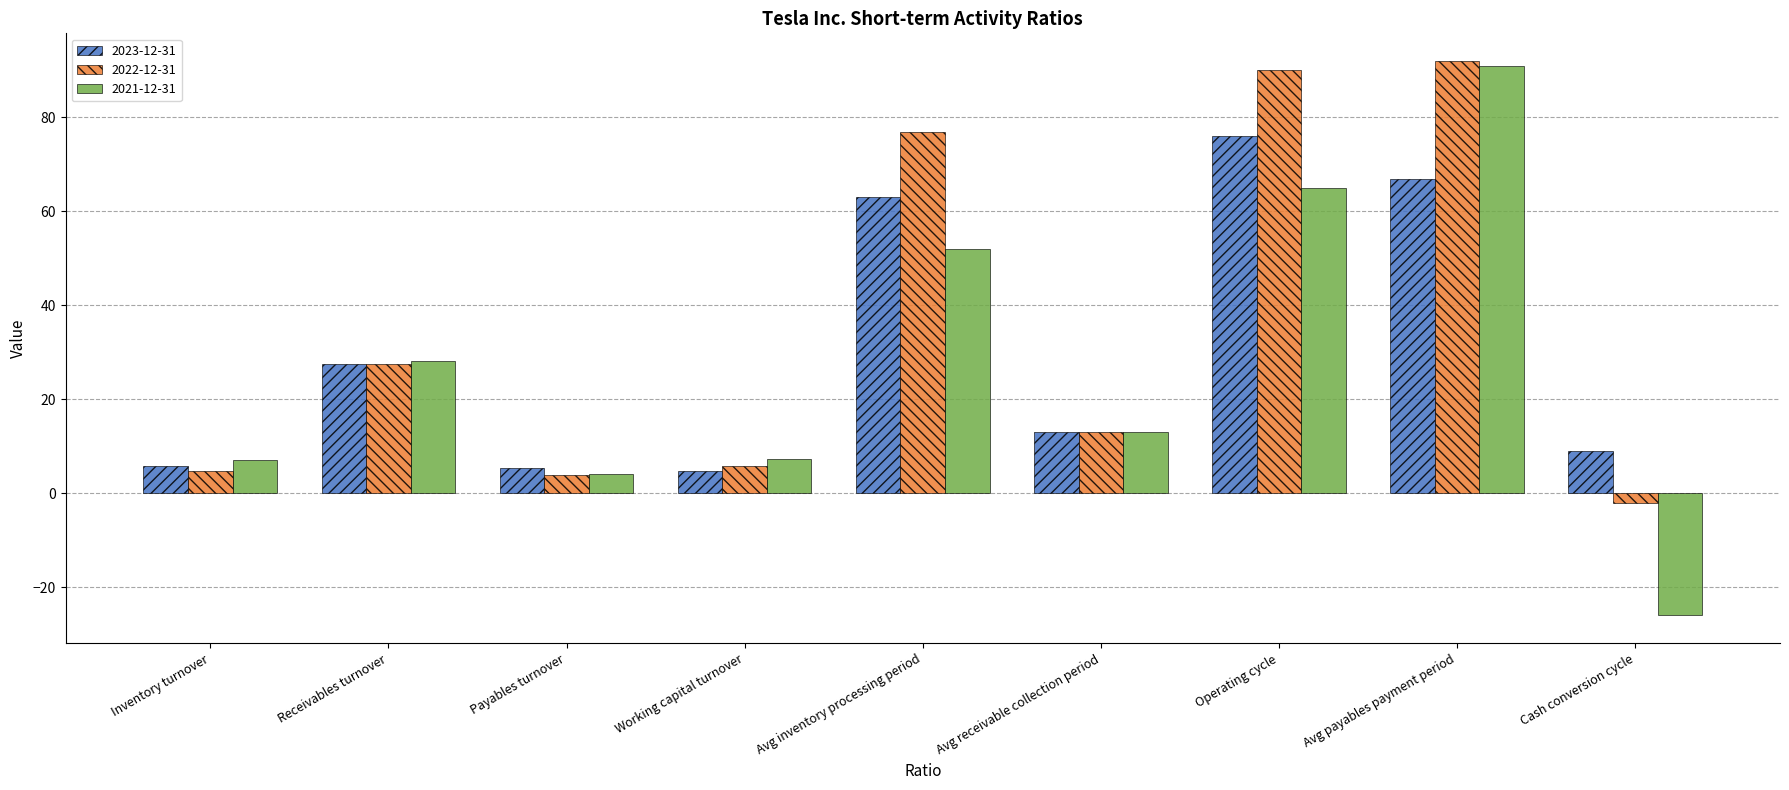

Rank the series at Operating cycle from highest to lowest value.

2022-12-31, 2023-12-31, 2021-12-31